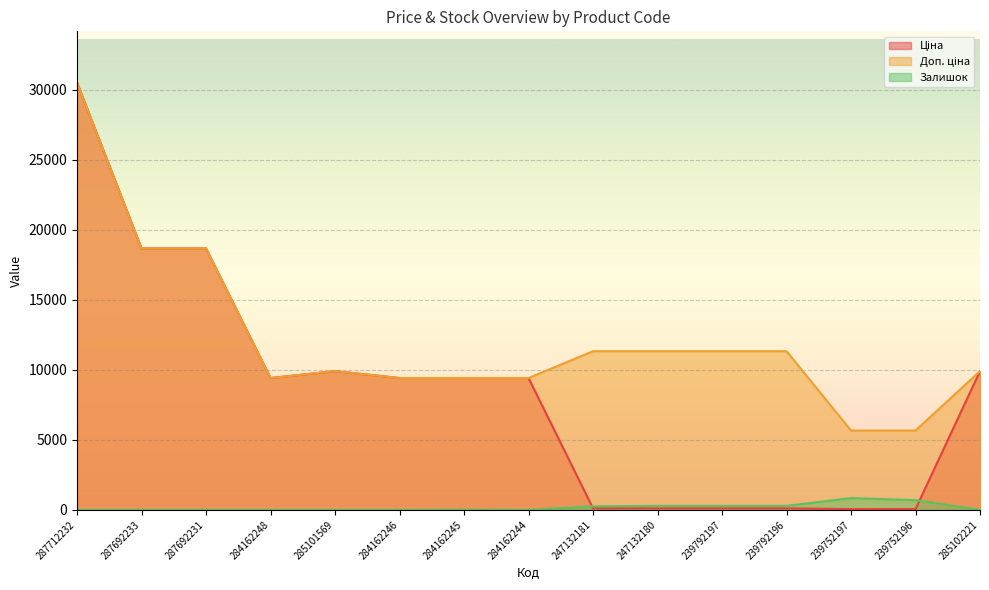

How many lines are shown in the chart?

3